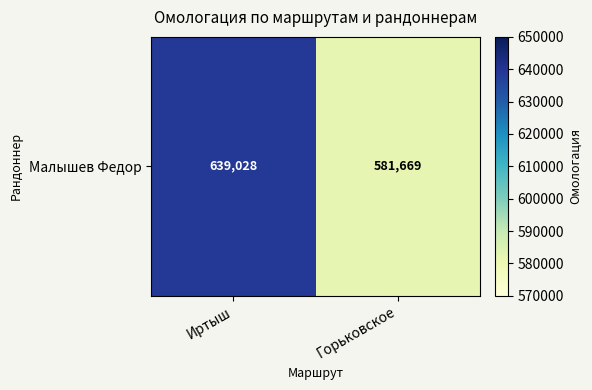

Reading right to left, list all the values displayed in this chart.

581669	639028